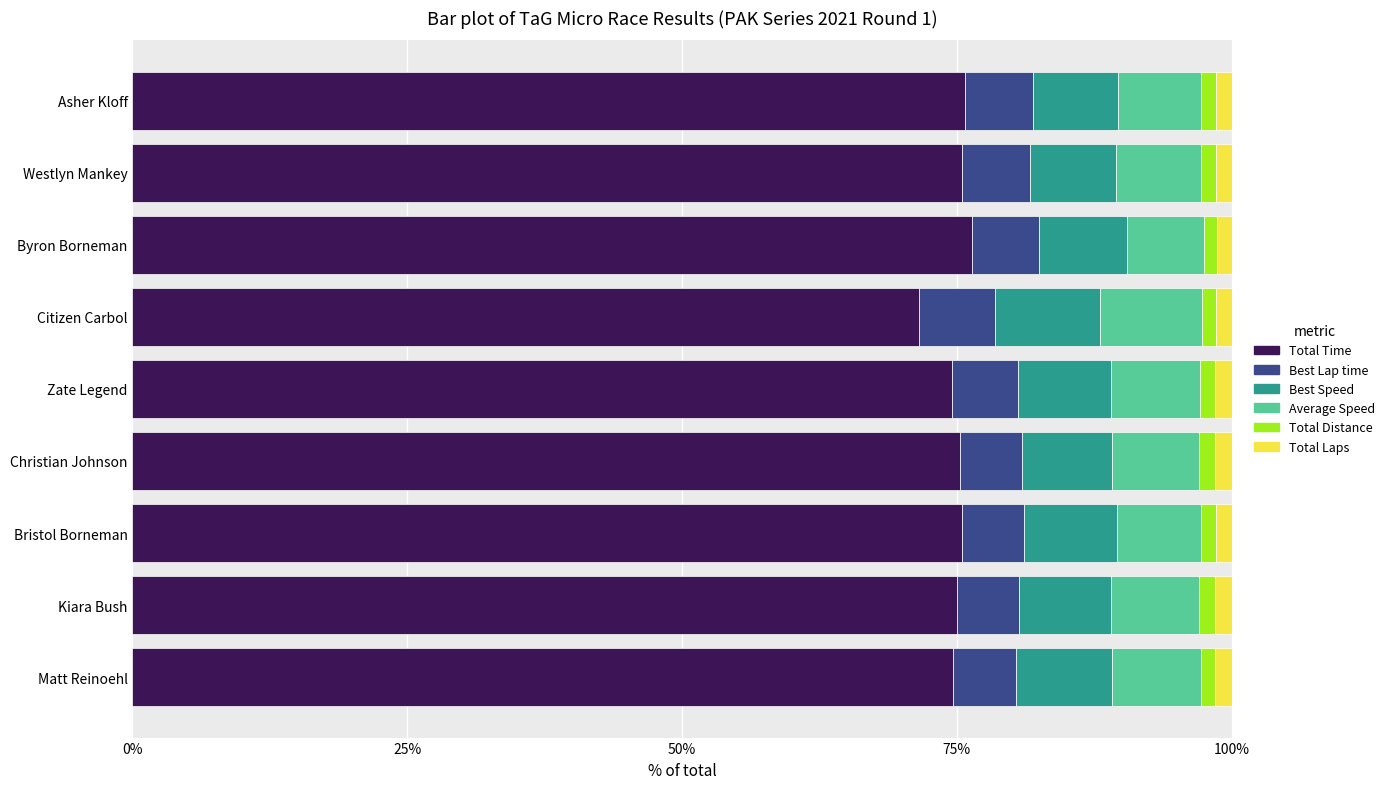

Is it true that Total Time equals 75.5 at Westlyn Mankey?

True